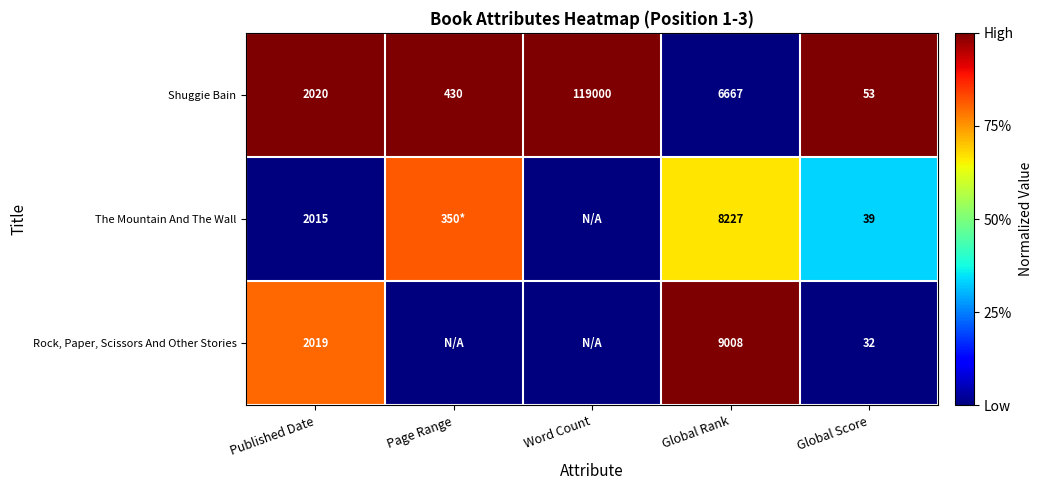

At which label is Shuggie Bain closest to 59526?

Global Rank